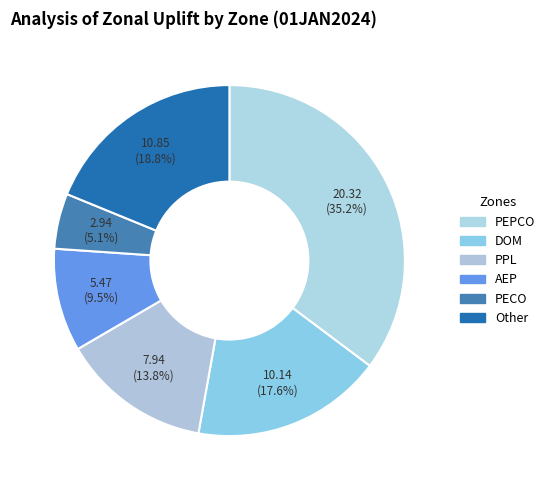

Count the number of slices in the pie.

6